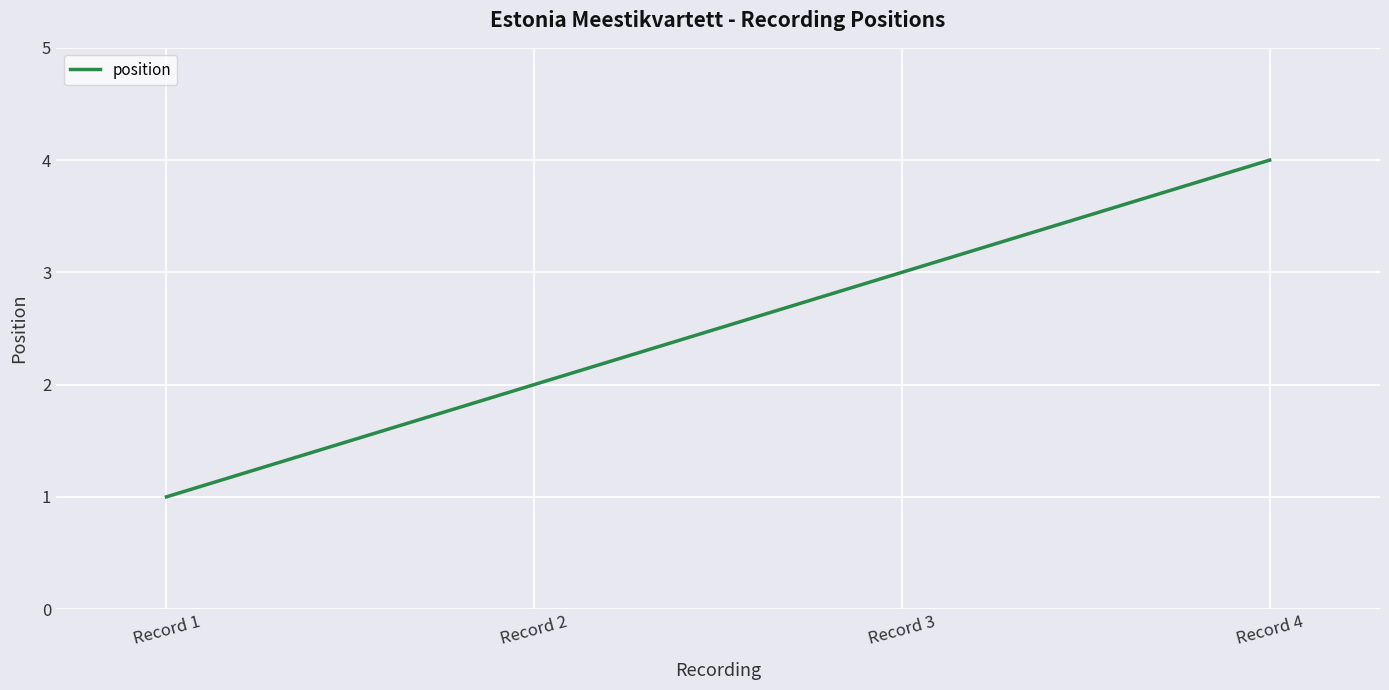

How many values are between 2 and 4?

3